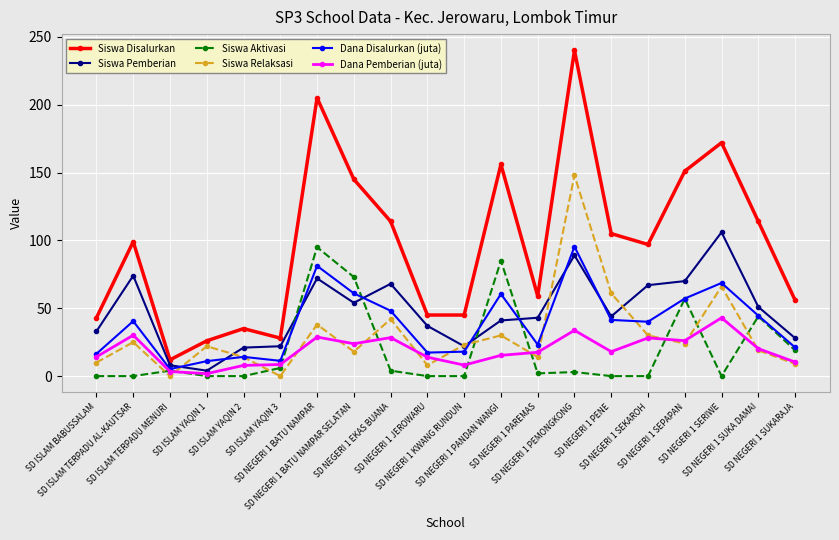

Count the number of data series in this chart.

6